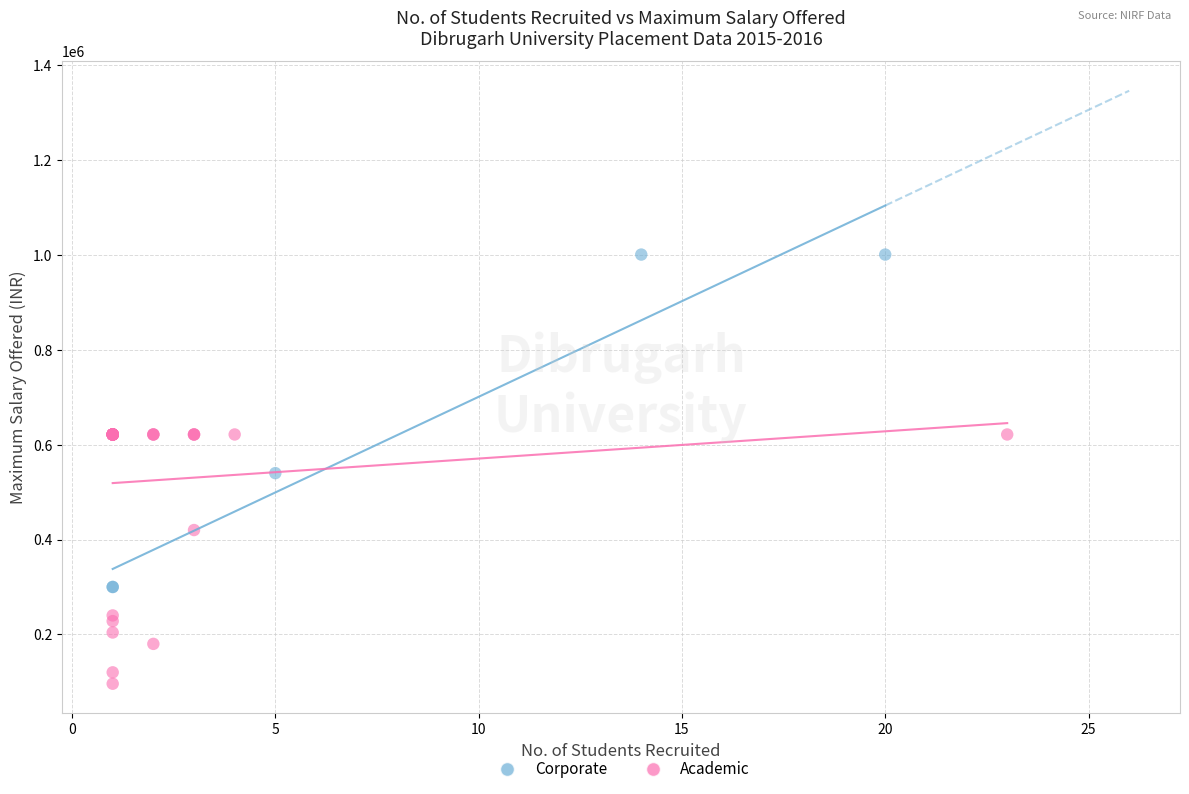

Which series reaches the minimum Y coordinate?

Academic